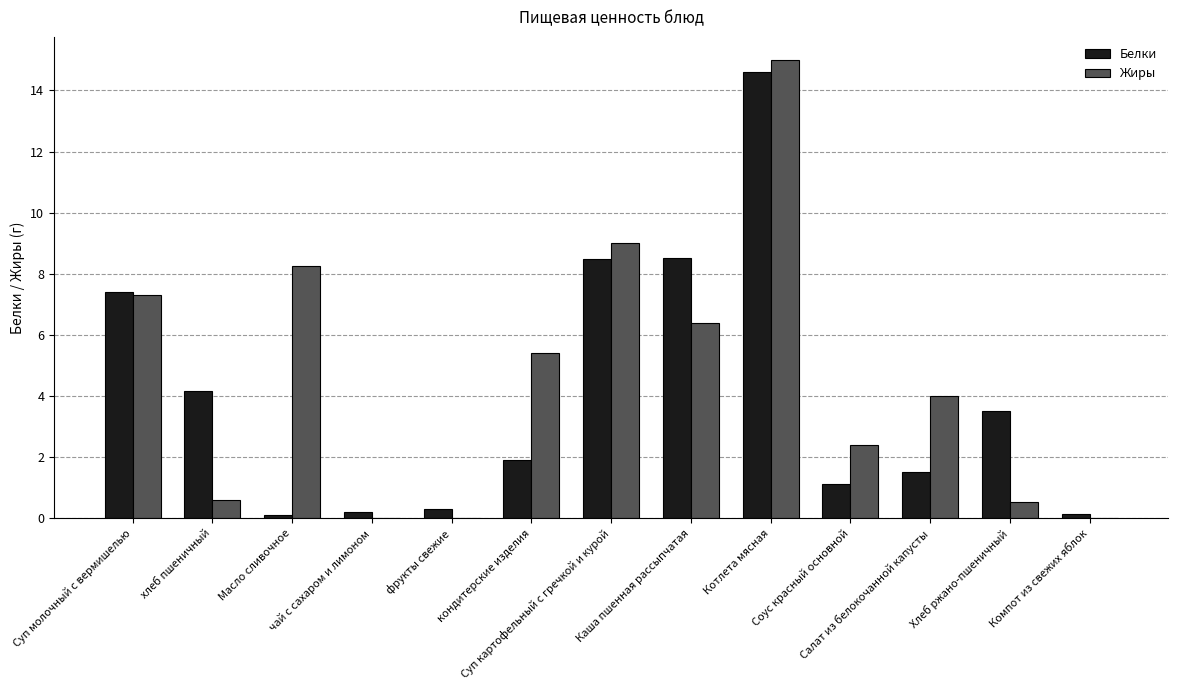

What is the greatest value displayed?

15.0